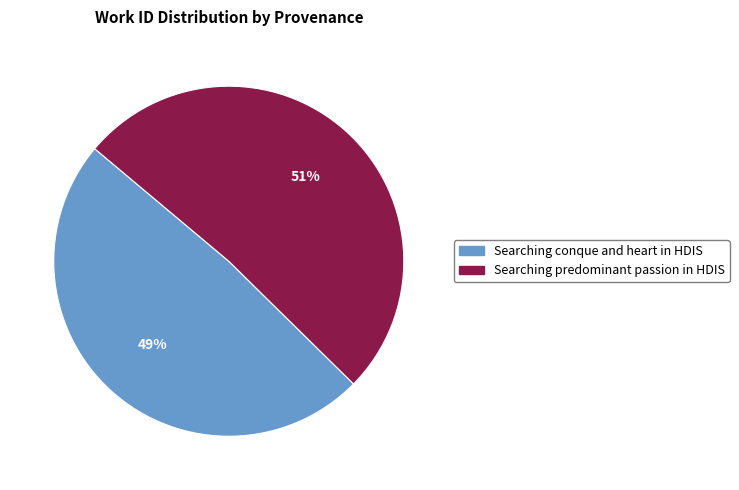

True or false: Searching conque and heart in HDIS accounts for 42% of the total.

False